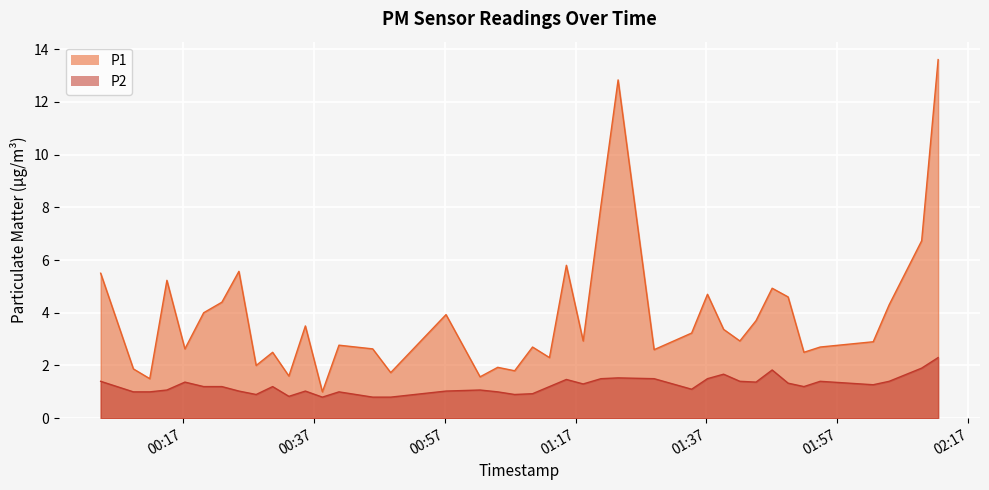

Where is the first local maximum for P1?

2022-09-09T00:14:35